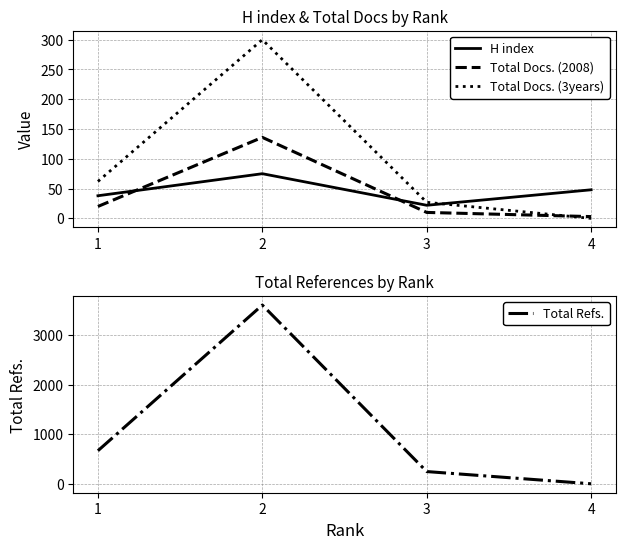

Which series has the largest range (max minus min)?

Total Refs.